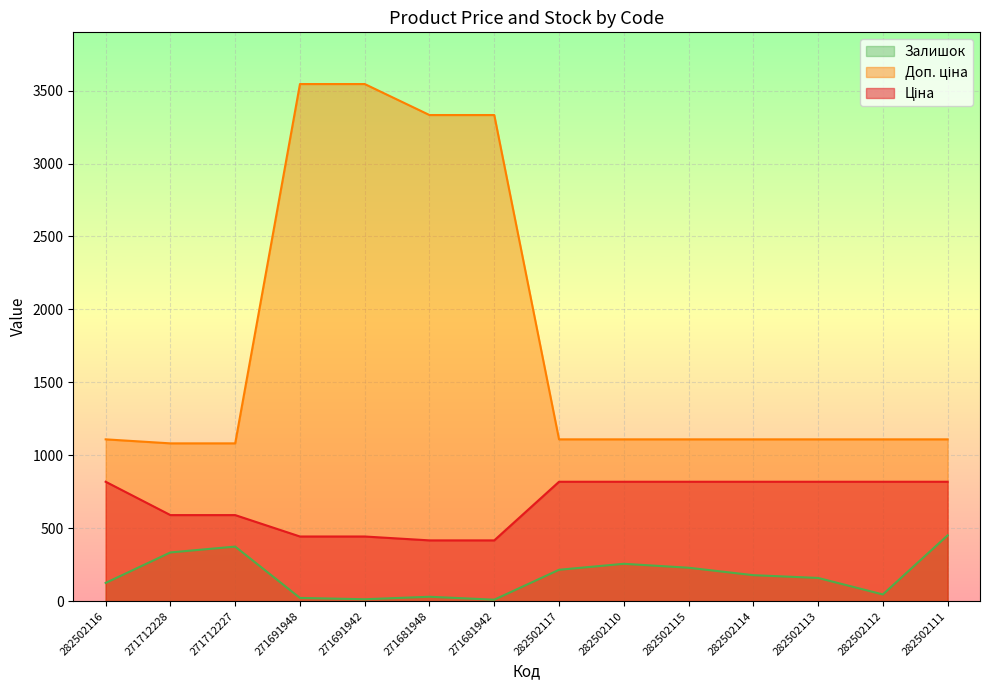

What is the total value across all series at 282502115?

2156.7